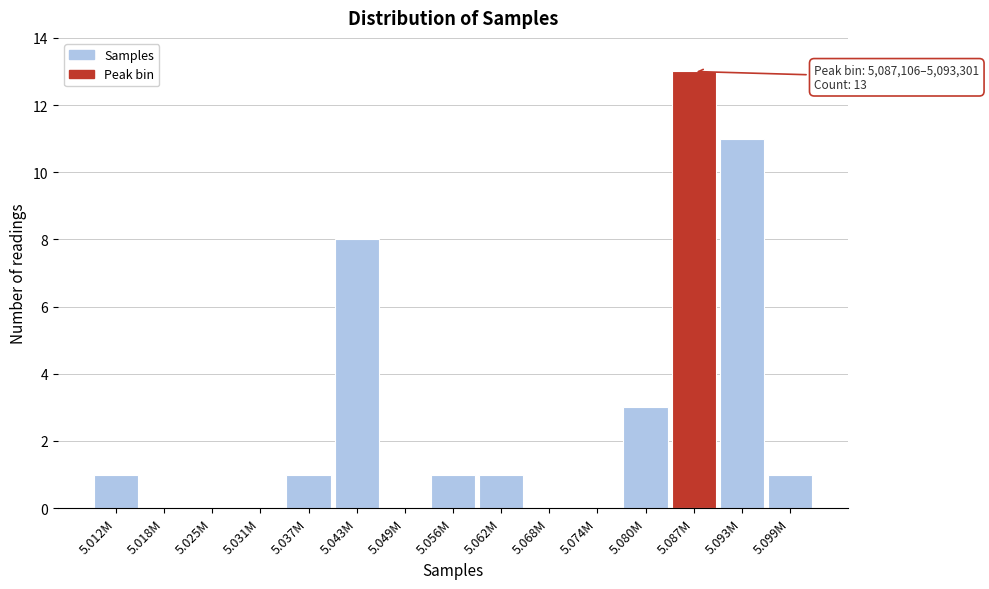

Reading left to right, extract all data points from this chart.

5.012M=1	5.018M=0	5.025M=0	5.031M=0	5.037M=1	5.043M=8	5.049M=0	5.056M=1	5.062M=1	5.068M=0	5.074M=0	5.080M=3	5.087M=13	5.093M=11	5.099M=1